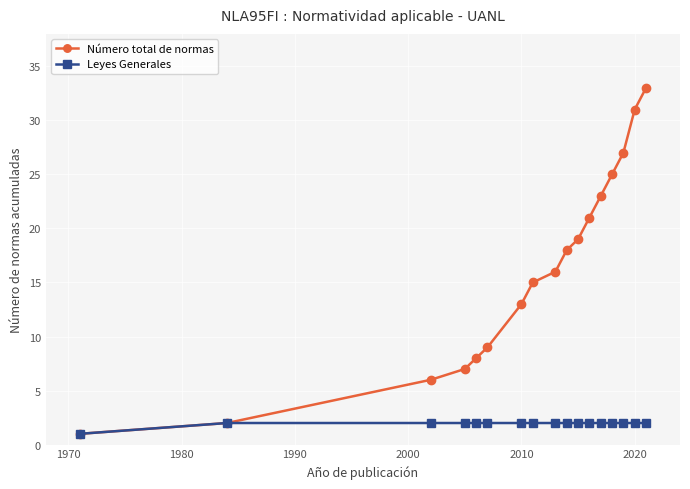

At how many categories does at least one series exceed 14?

10